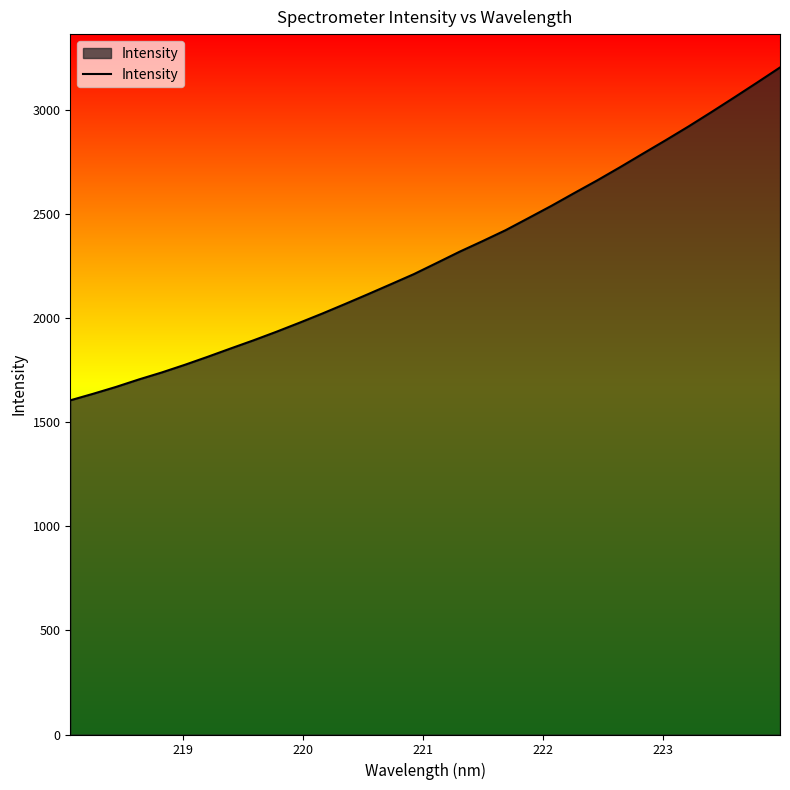

What is the greatest value displayed?

3203.8